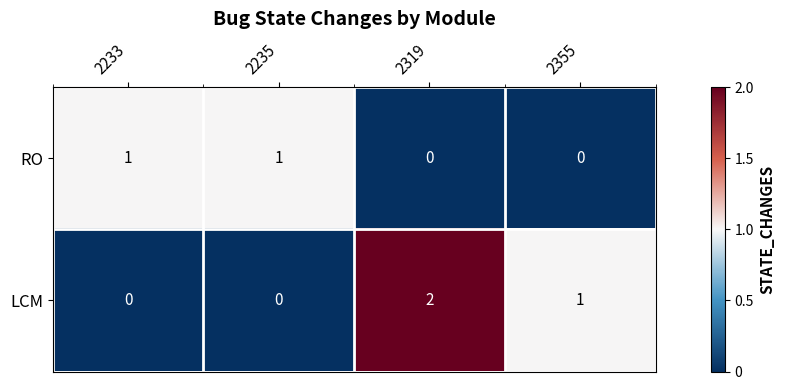

The value of LCM at 2319 is 3. True or false?

False